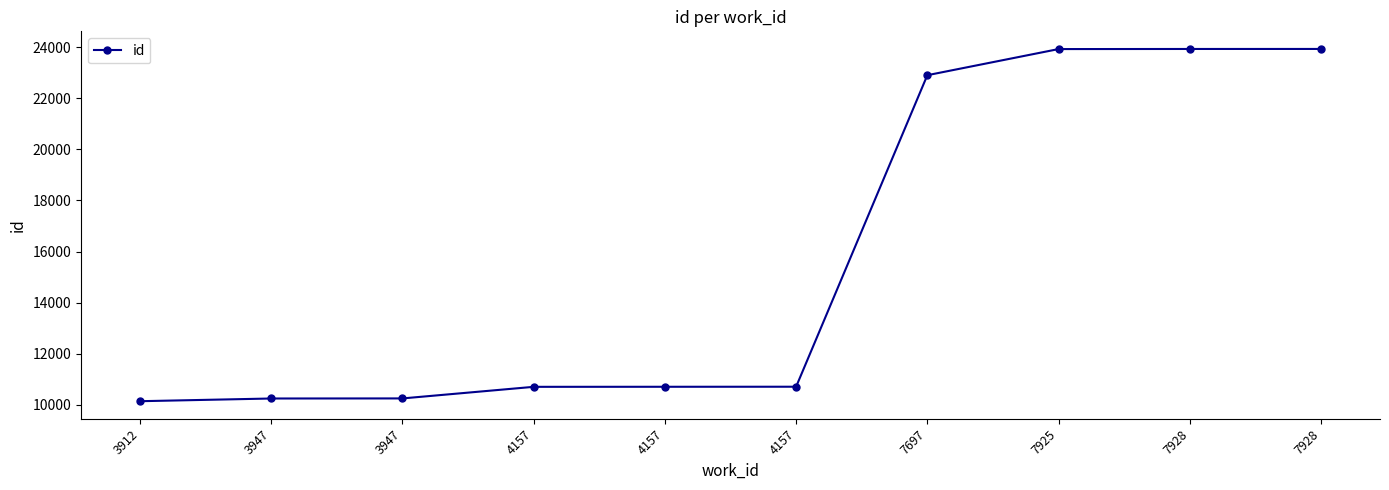

What is the change in value from 3912 to 7697?

+12765